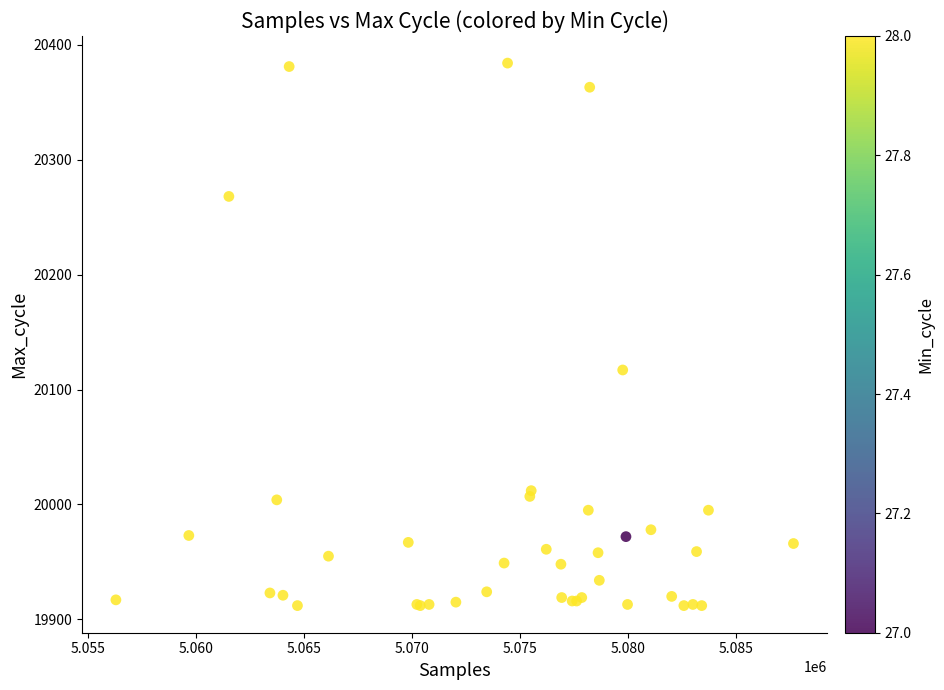

What Y value in the scatter plot is closest to 20148?

20117